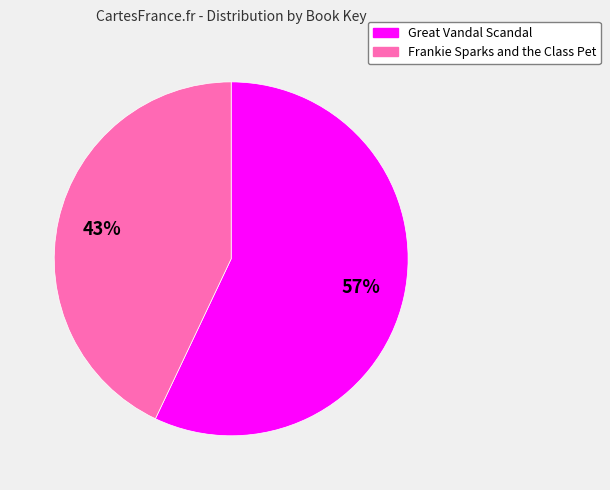

Which has a higher value, Frankie Sparks and the Class Pet or Great Vandal Scandal?

Great Vandal Scandal